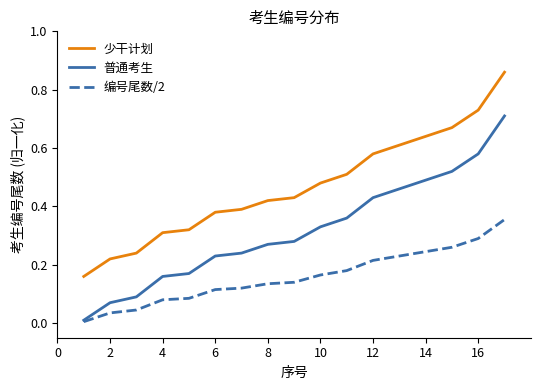

True or false: 编号尾数/2 and 少干计划 cross at least once.

False